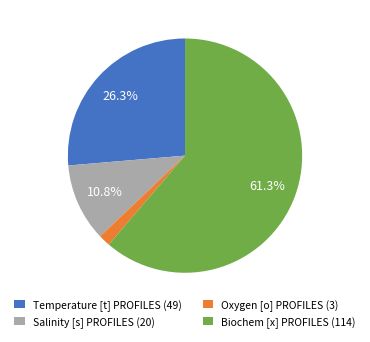

How many slices are in this pie chart?

4